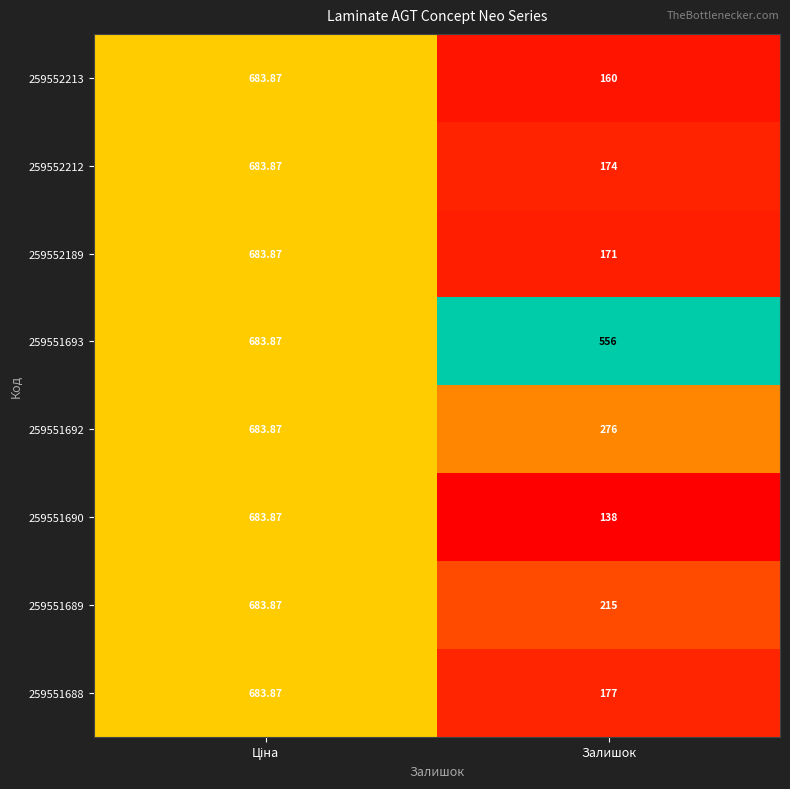

At which label is 259551693 closest to 619?

Залишок